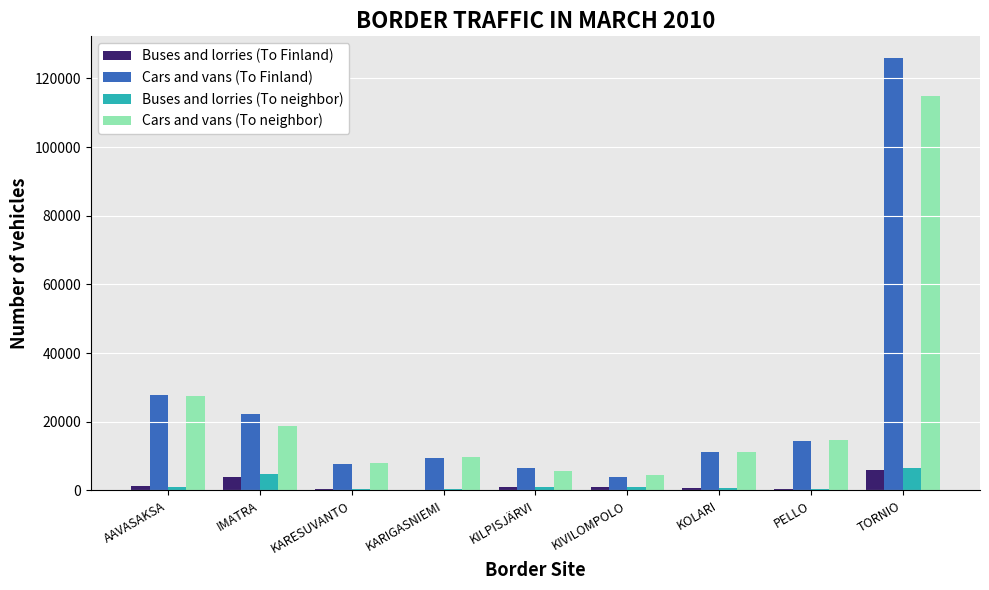

At which label is Cars and vans (To Finland) closest to 64982?

AAVASAKSA